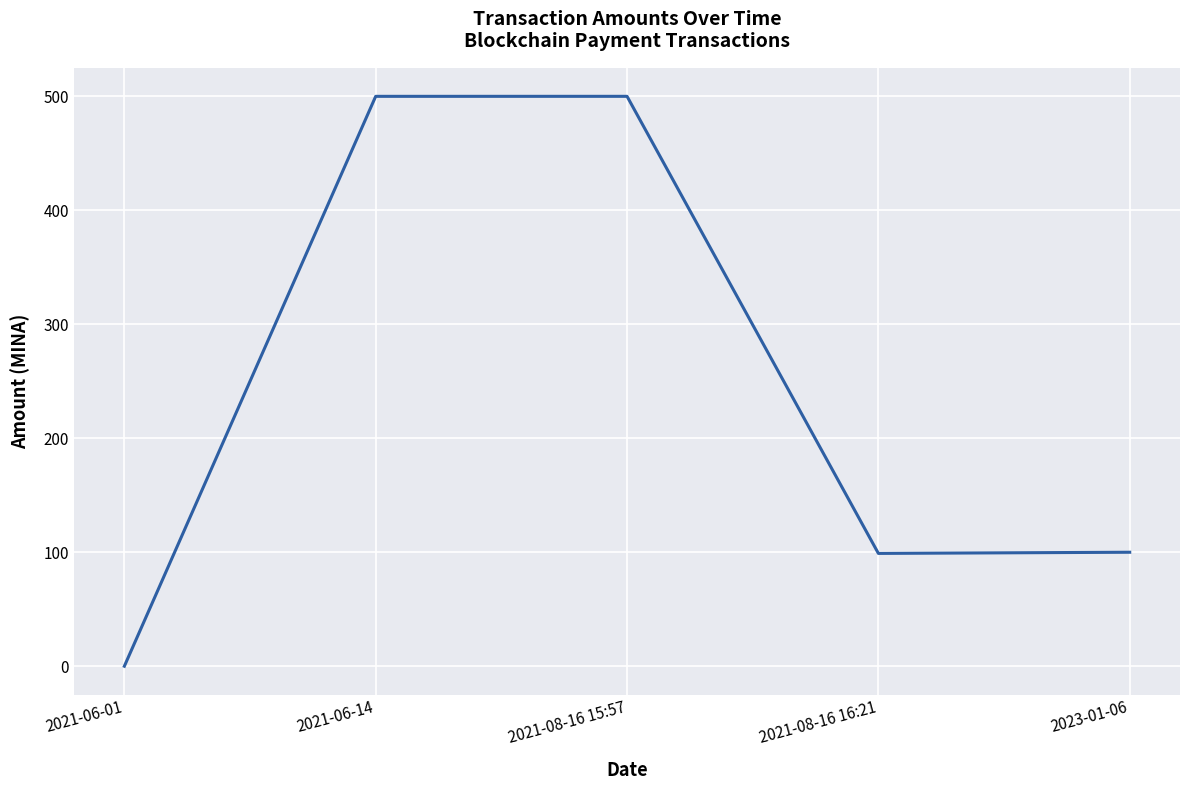

Approximately how many times larger is the value at 2021-06-14 compared to 2021-08-16 16:21?

5.1